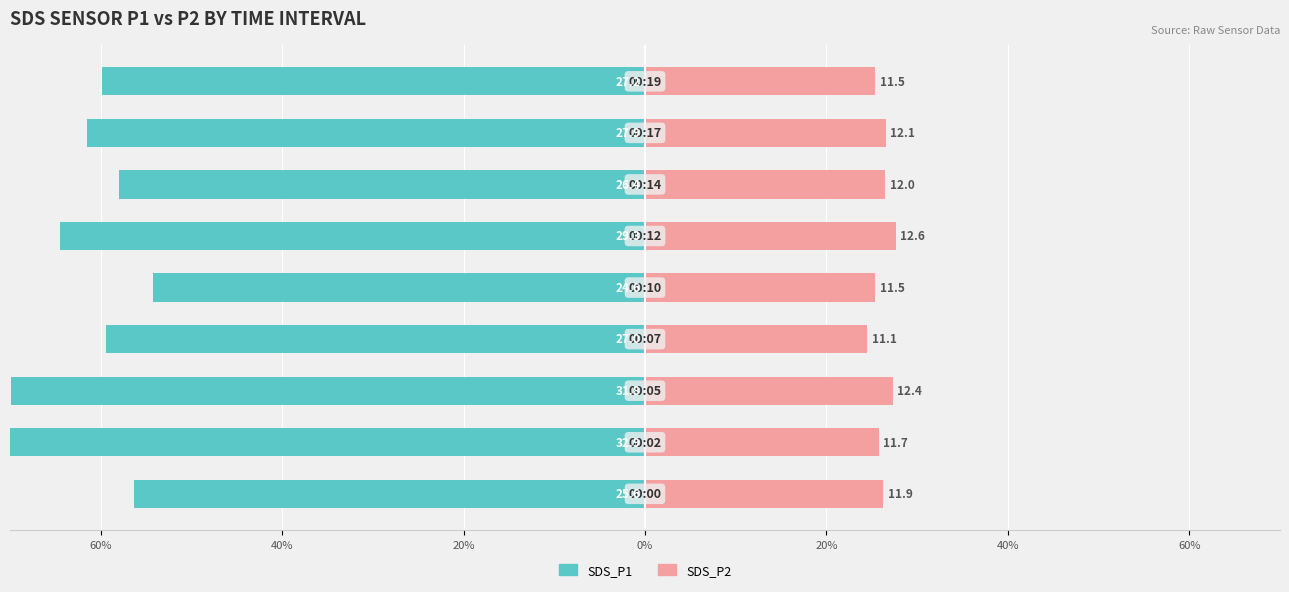

How many groups of bars are there?

9